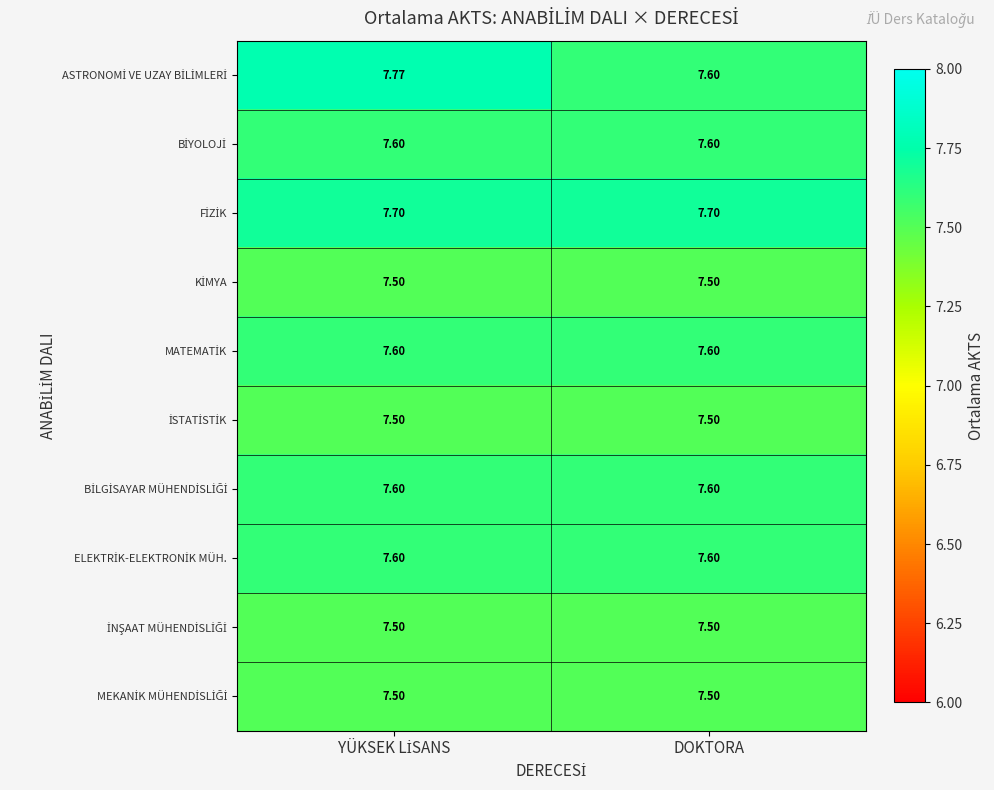

Count the number of data series in this chart.

10